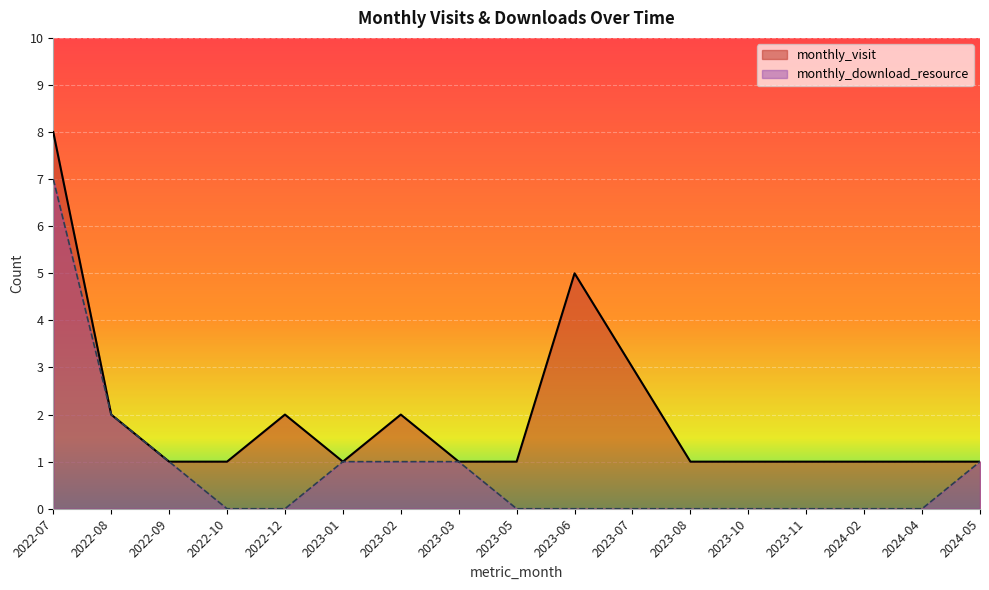

At which label is monthly_visit closest to 4?

2023-06